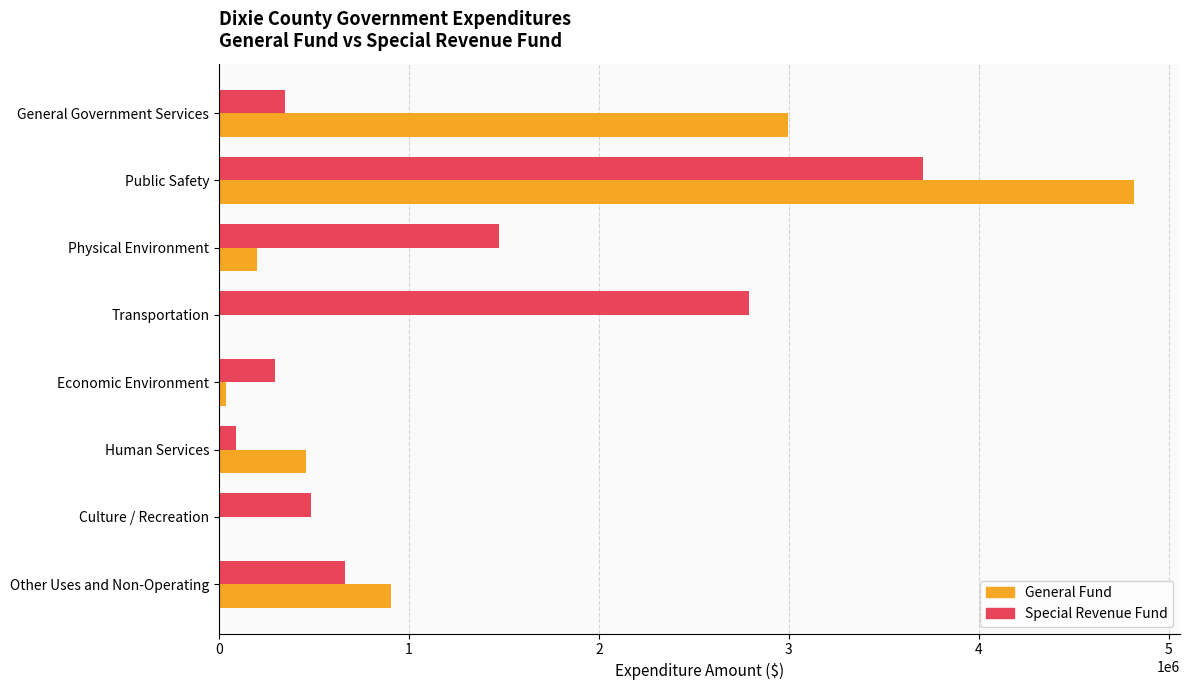

Is the value of Special Revenue Fund at Other Uses and Non-Operating greater than the value of General Fund at General Government Services?

No